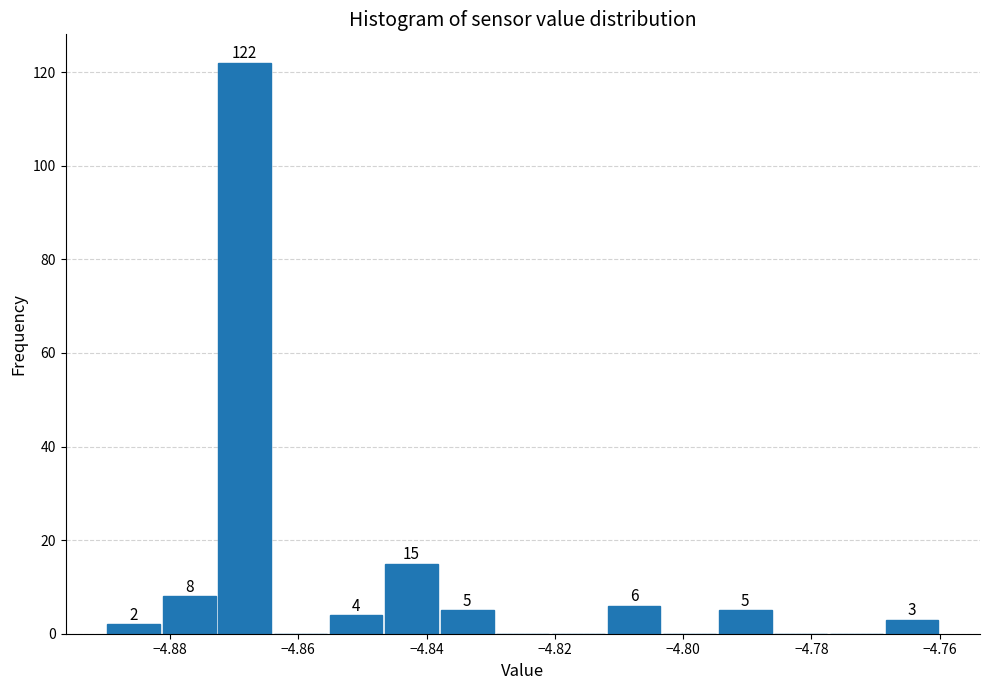

Over which range of the x-axis is the bar tallest?

-4.872 to -4.864